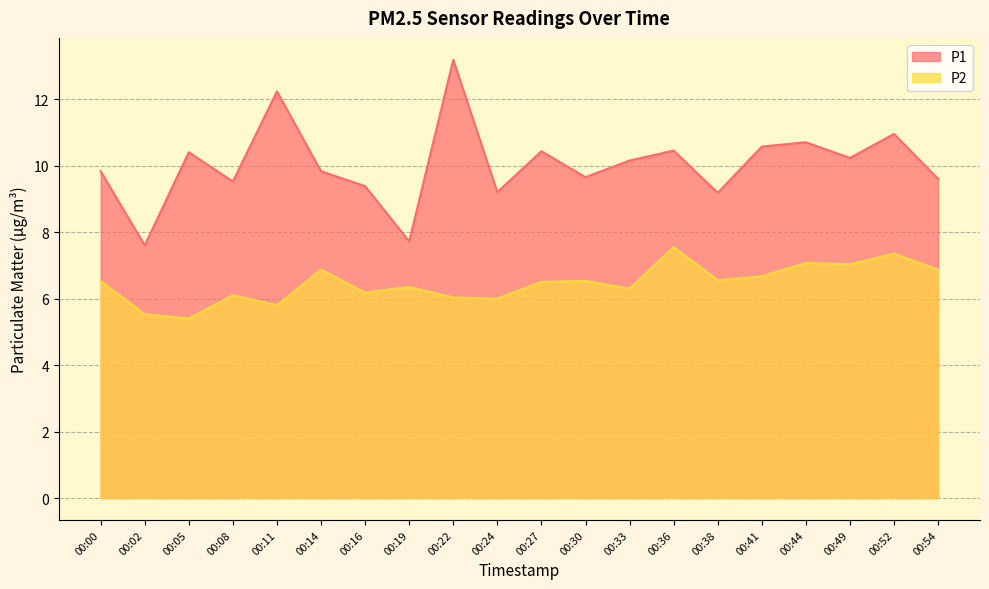

What is the difference between the maximum and minimum values in the P2 series?

2.1